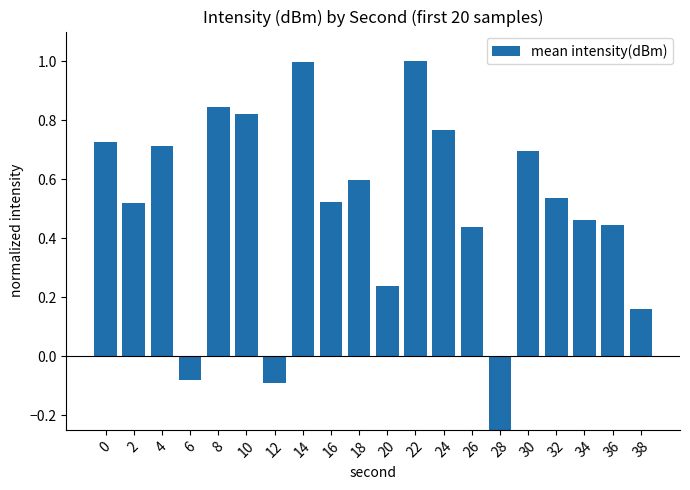

Are the bars horizontal?

No